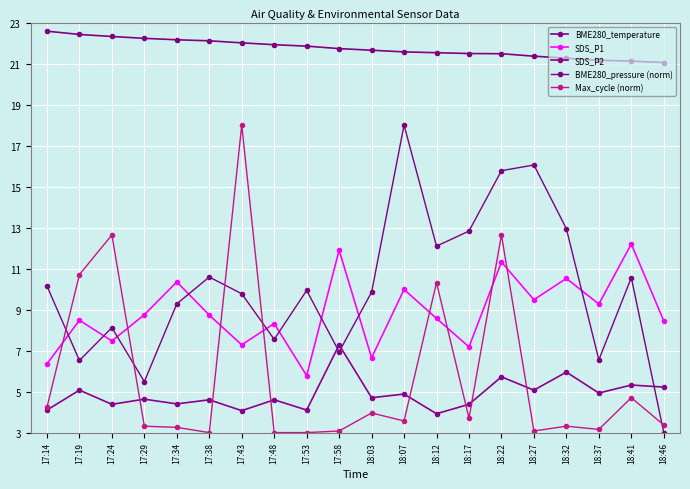

What is the label of the 2nd point from the left?

17:19